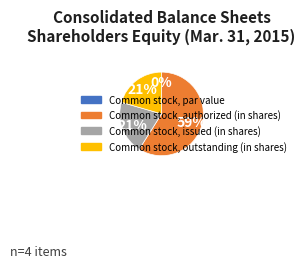

To the nearest percent, what is the combined percentage of Common stock, par value and Common stock, issued (in shares)?

21%